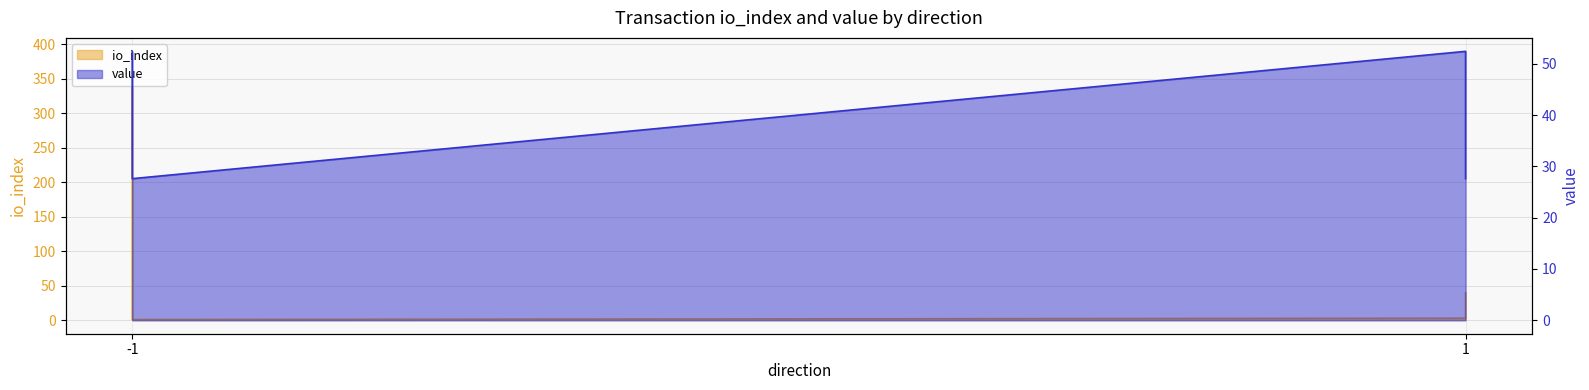

Where is the data nearest to the value 195?

1